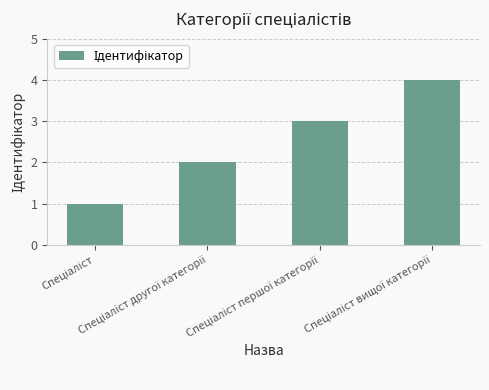

How many distinct data groups are displayed?

1